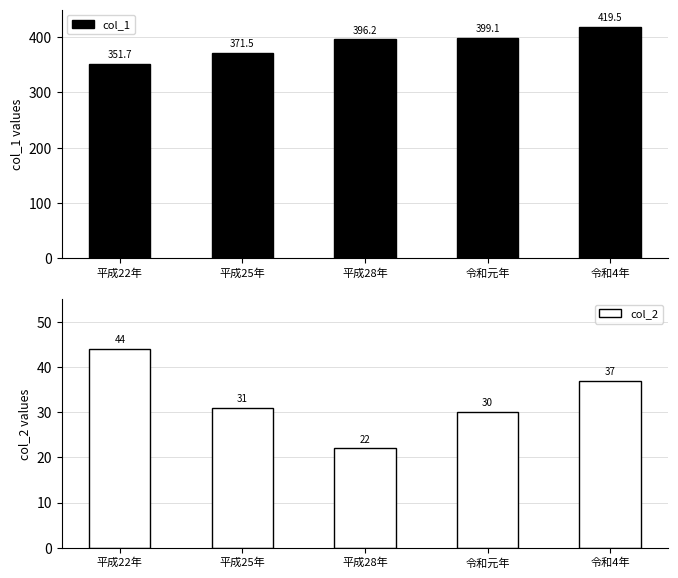

What is the value of the col_2 bar at the 1st from the left?

44